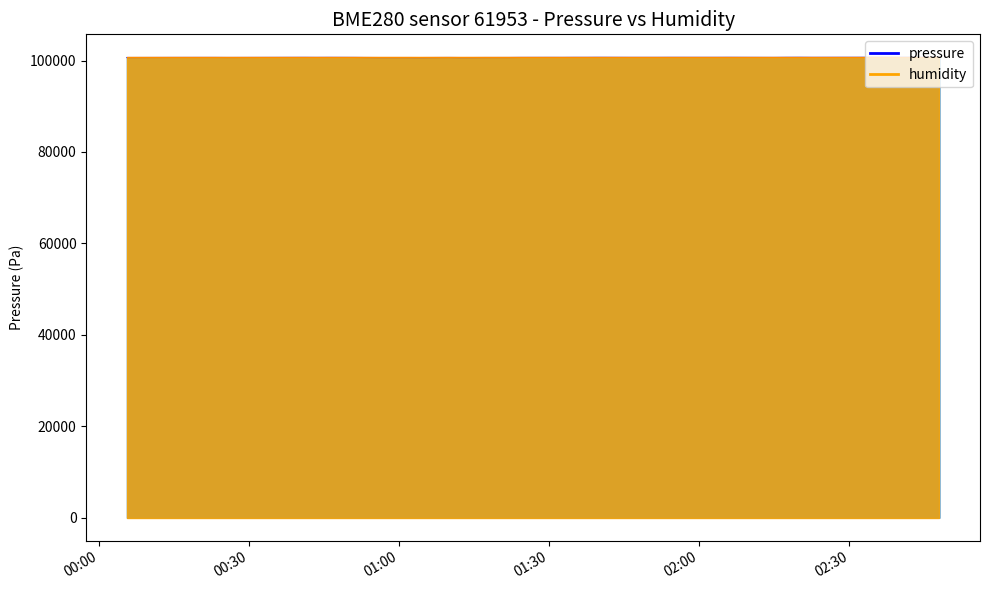

What is the sum of all values?

4027204.6